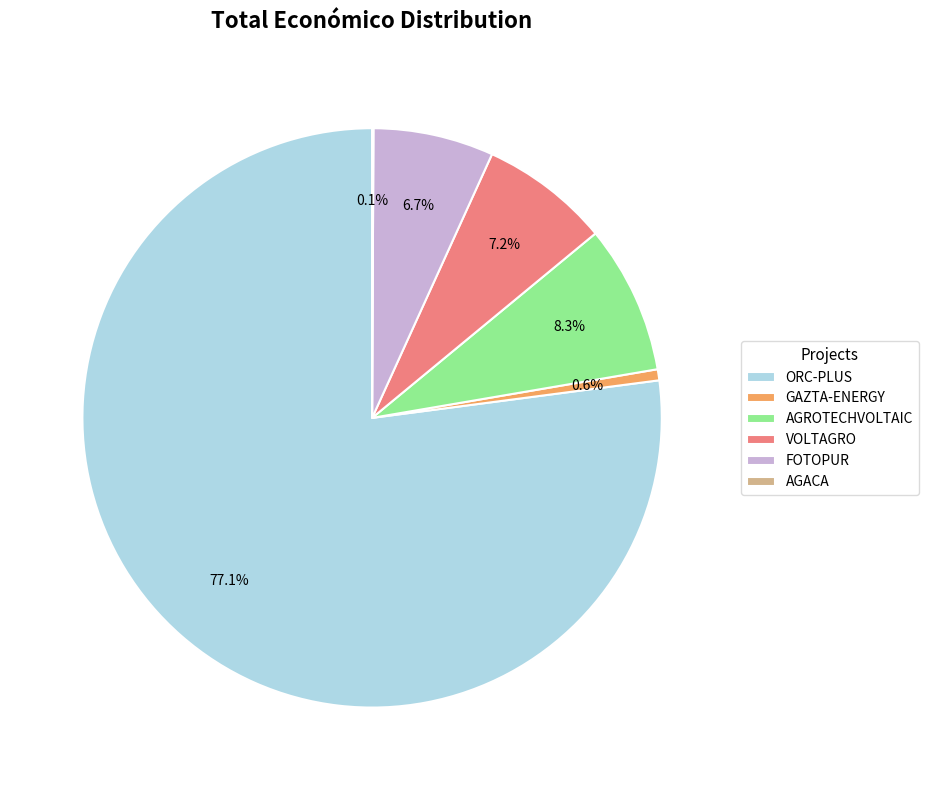

What is the largest slice in the pie chart?

ORC-PLUS